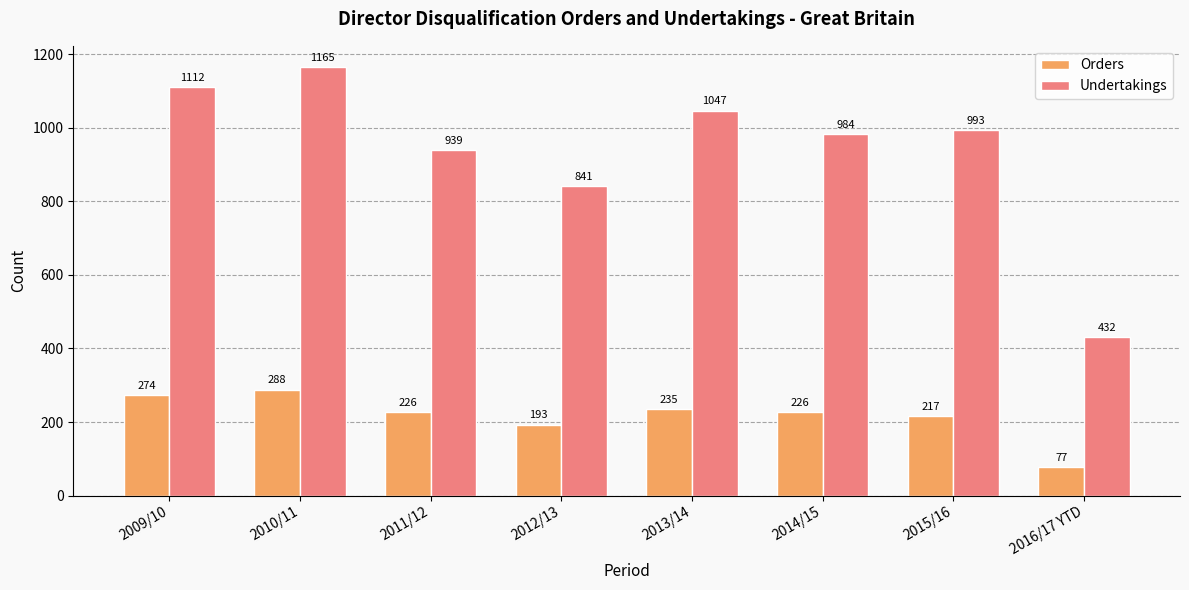

What is the label of the 5th bar from the right?

2012/13